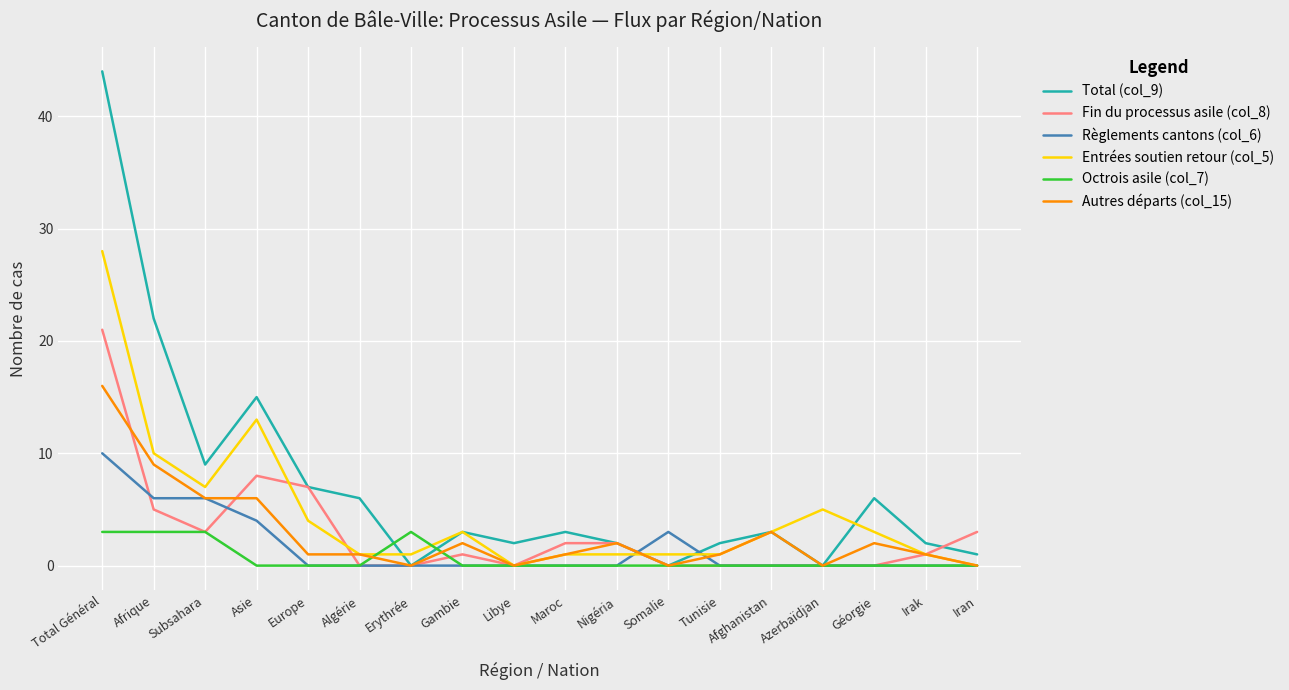

List the series in order of their peak value, lowest first.

Octrois asile (col_7), Règlements cantons (col_6), Autres départs (col_15), Fin du processus asile (col_8), Entrées soutien retour (col_5), Total (col_9)